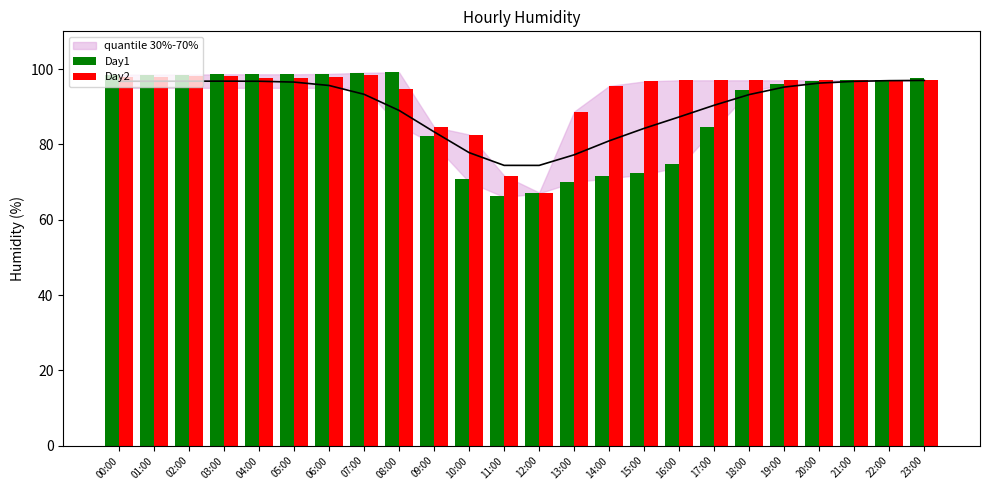

Are the bars grouped side by side (vs. stacked)?

Yes